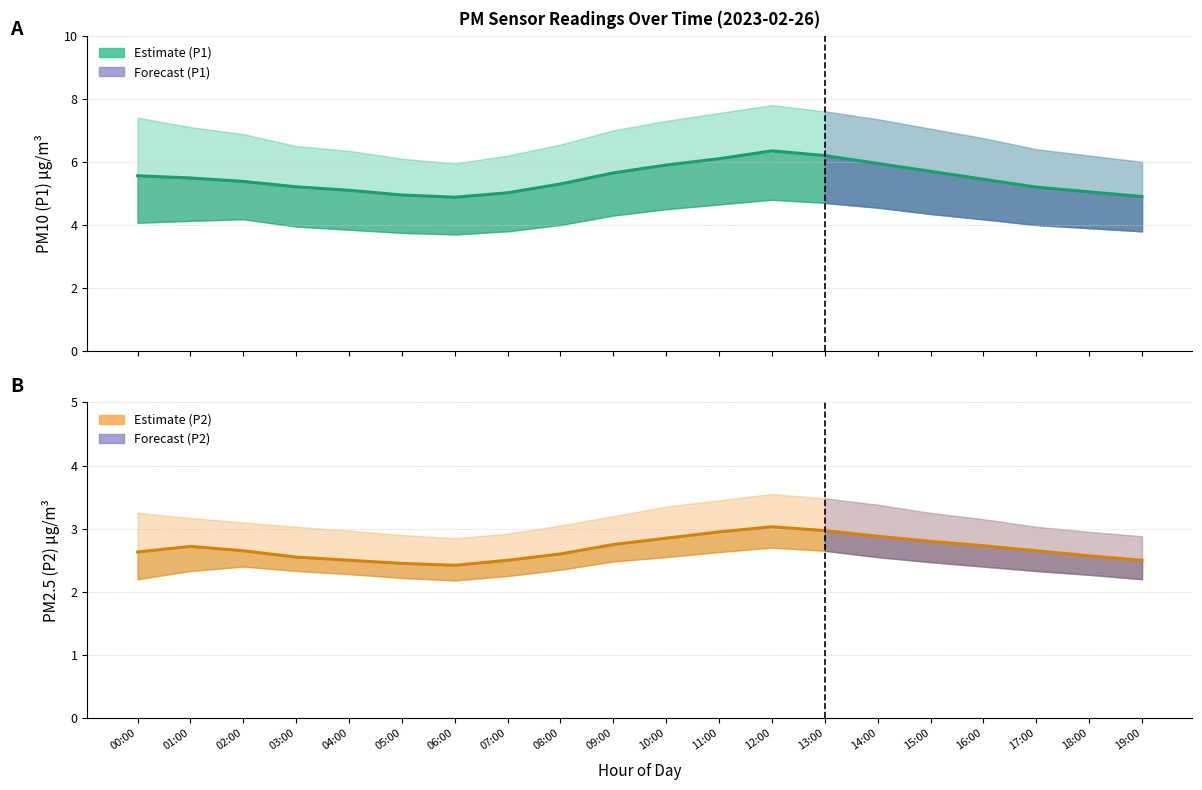

What is the total value across all series at 17:00?

7.8